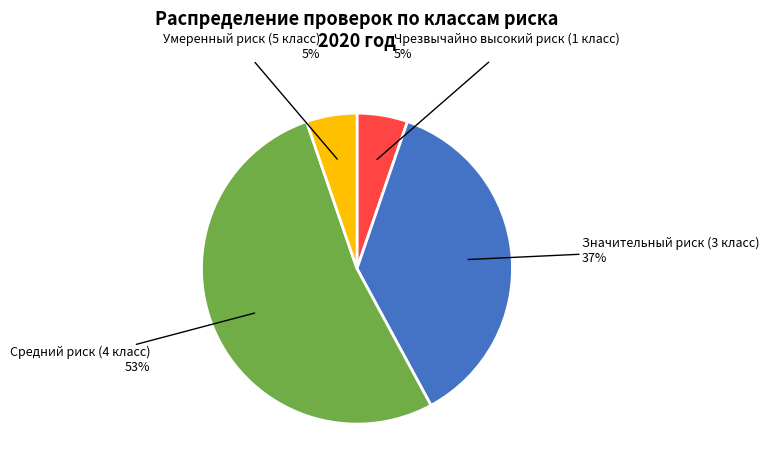

To the nearest percent, what is the average slice percentage?

25%